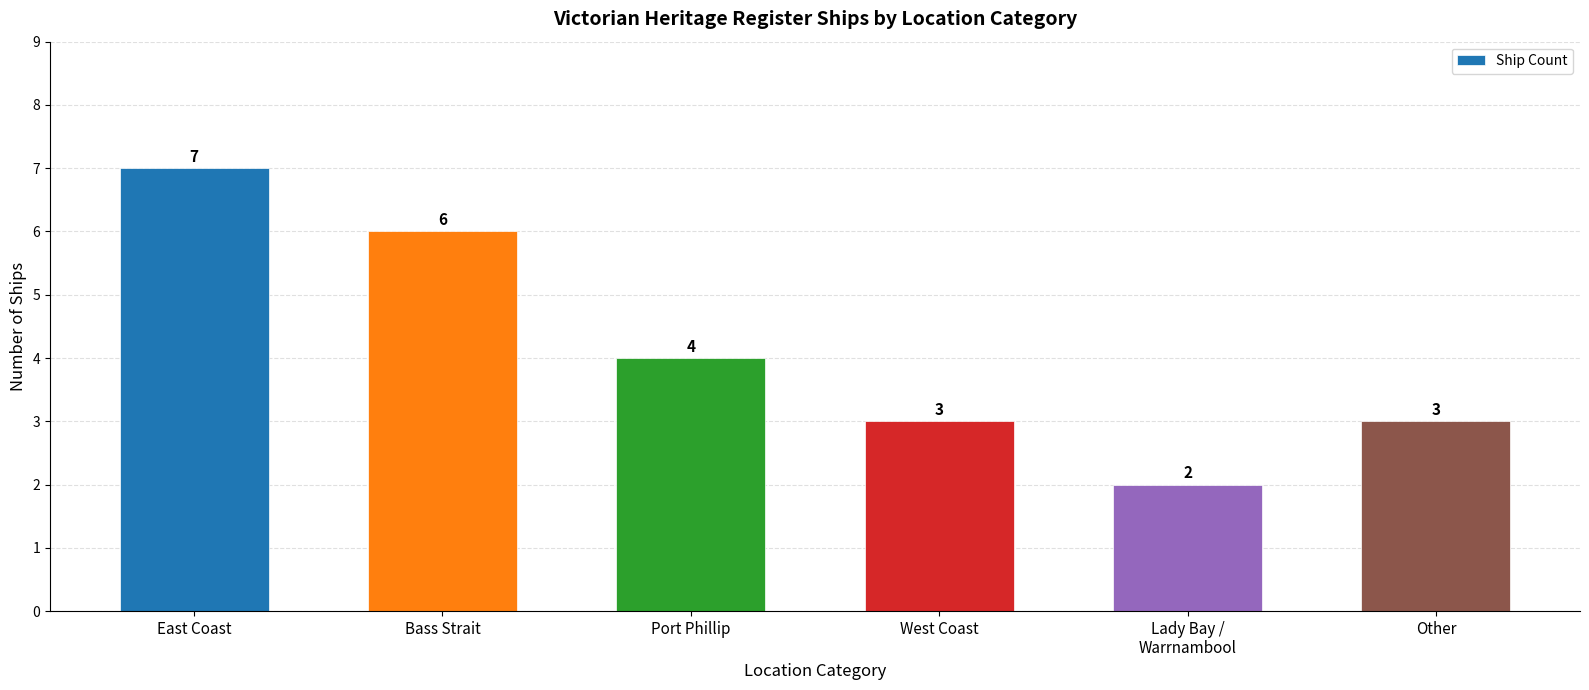

Read the value at Other.

3